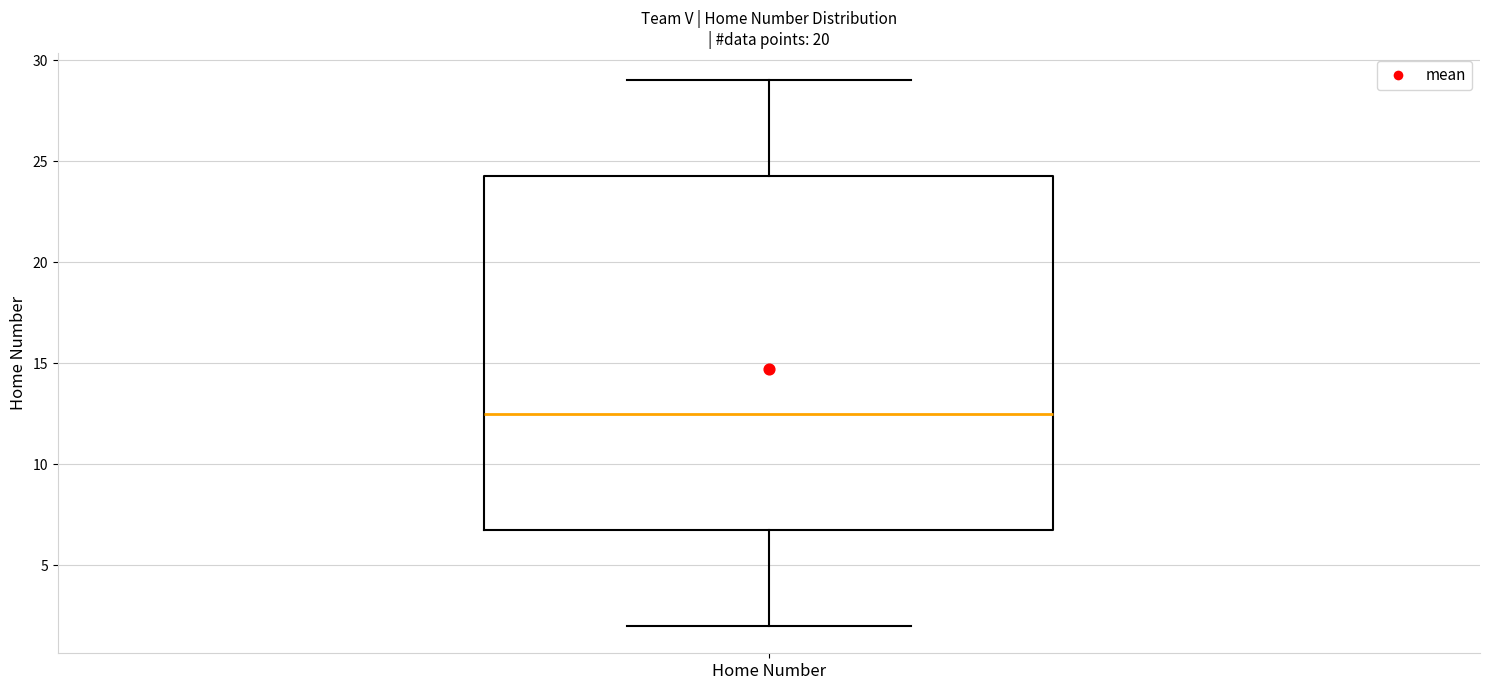

Read this box plot against the y-axis: the position of the median line, the range covered by the box, and the ends of both whiskers. The values are not printed on the chart, so give them approximately, as read against the axis.

median 12.5, box 7.0 to 24.5, whiskers 2.0 to 29.0